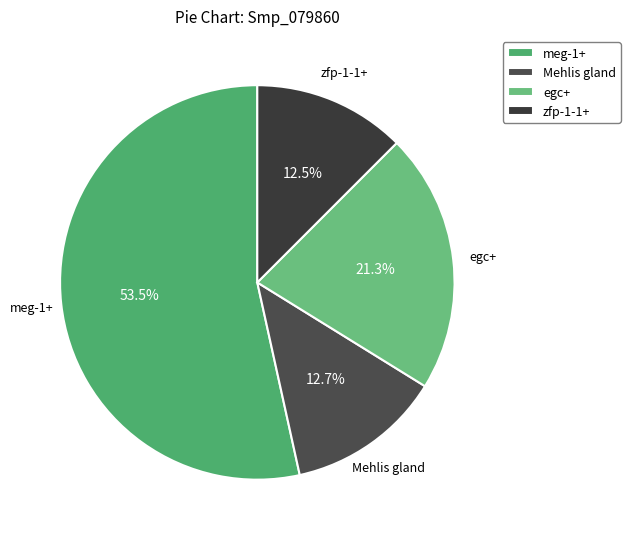

To the nearest percent, what is the combined percentage of meg-1+ and egc+?

75%